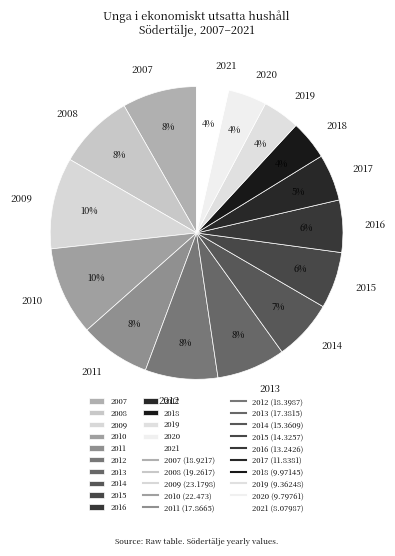

Is it true that 2017 is 1% of the pie?

False